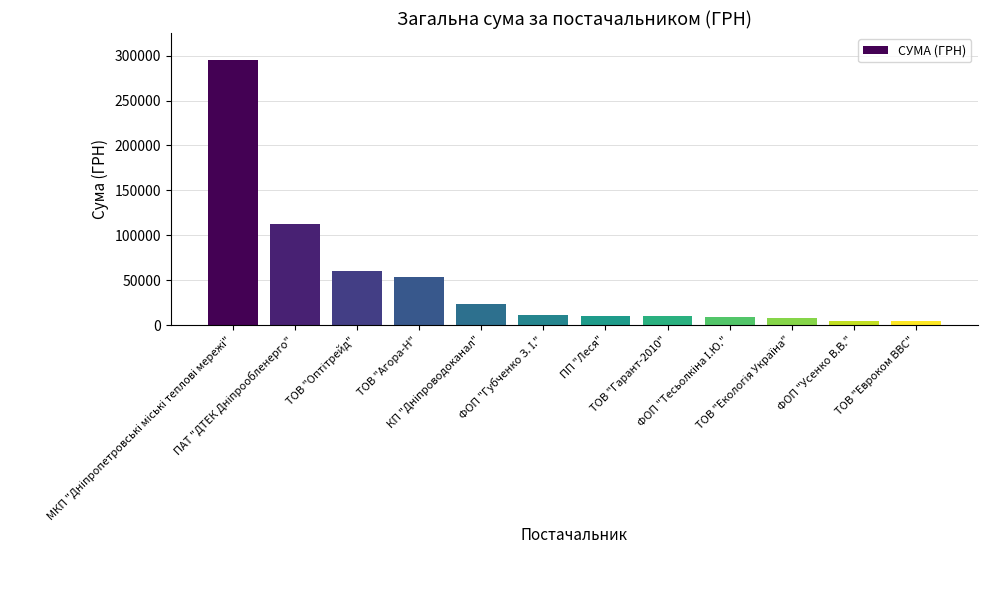

What position from the right is ТОВ "Агора-Н"?

9